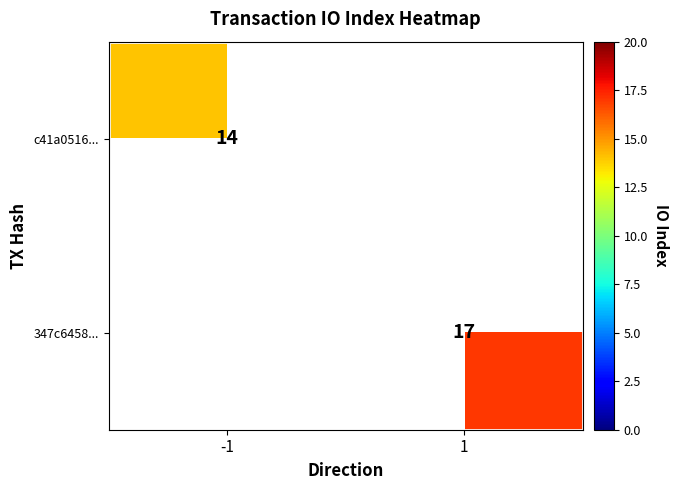

What is the minimum value shown in the chart?

14.0